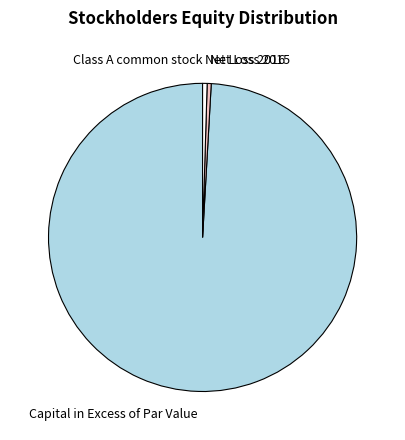

The Capital in Excess of Par Value slice represents 99% of the pie. True or false?

True